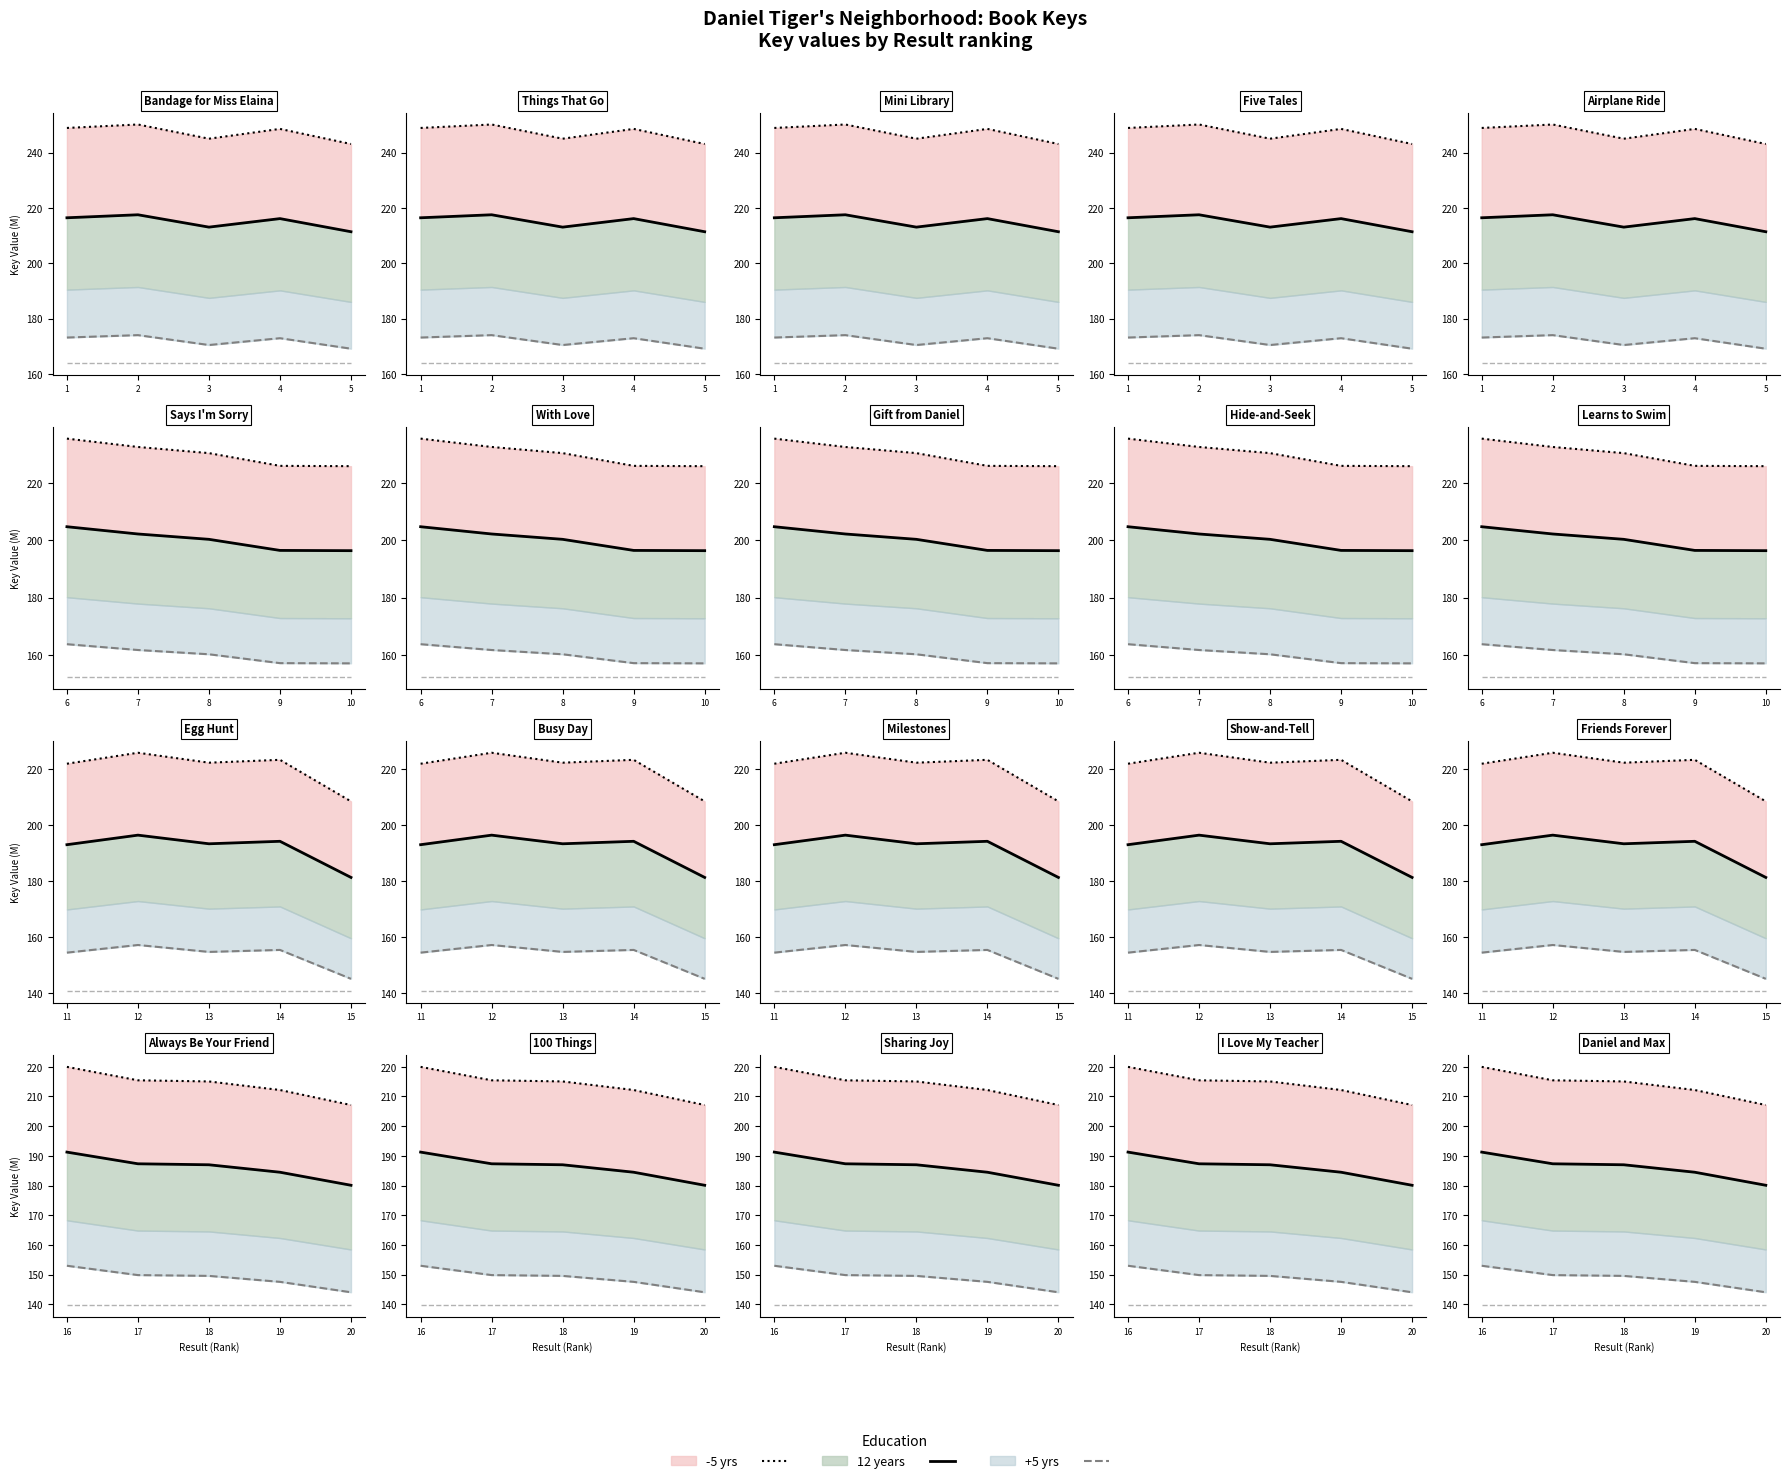

What is the difference between the +5 yrs values at 20 and 17?

5.8